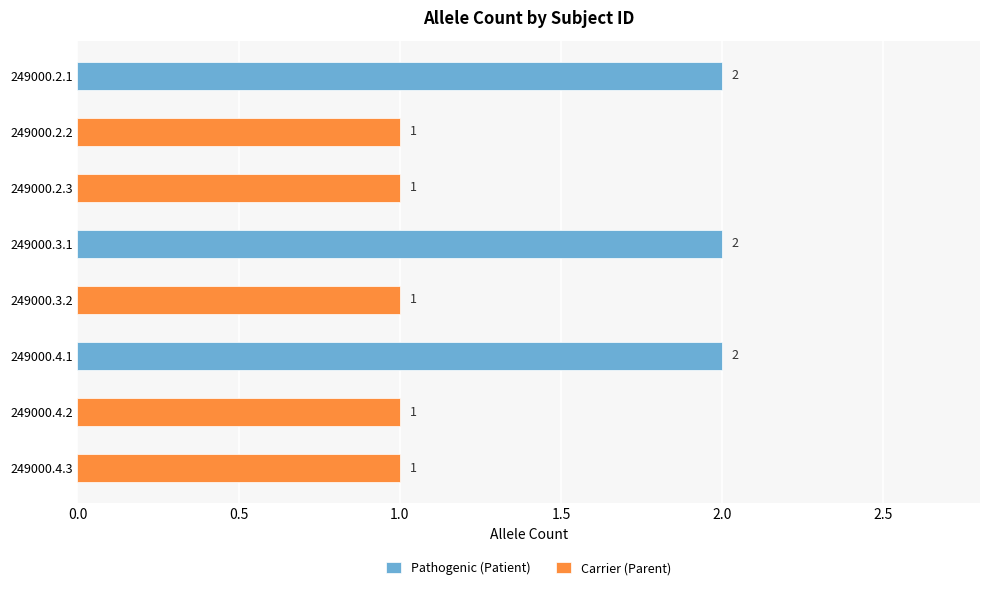

Which has a higher value, 249000.3.1 or 249000.4.2?

249000.3.1